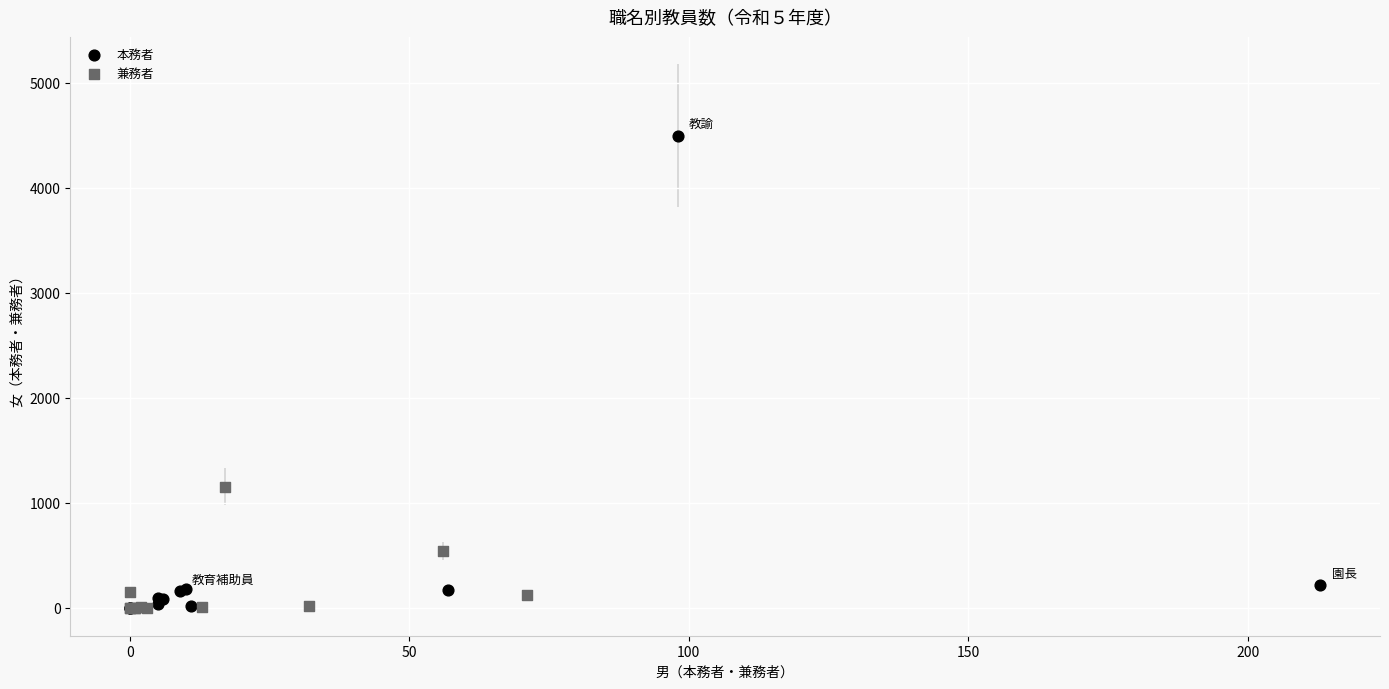

Which series has the widest spread of Y values?

本務者